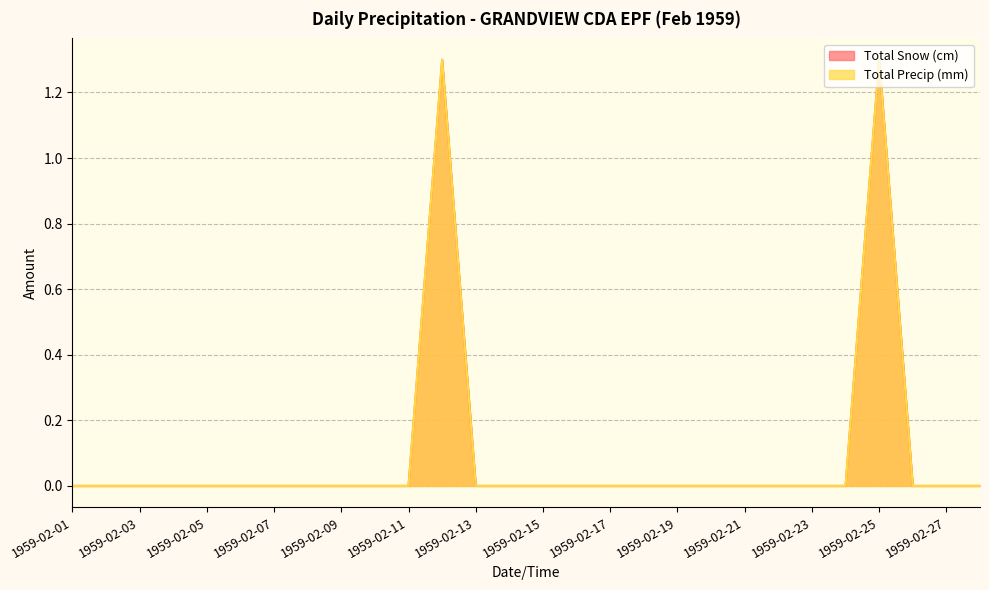

Between 1959-02-19 and 1959-02-09, which is larger?

1959-02-19